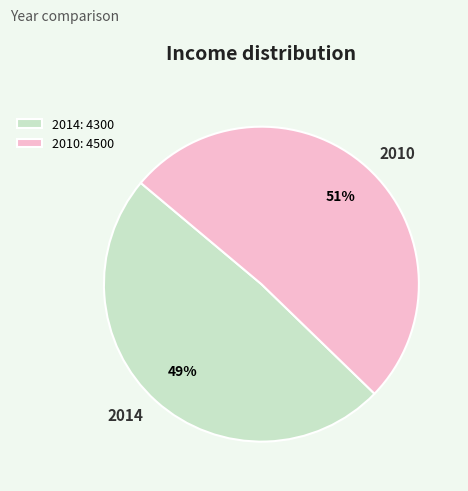

Rank the categories by value from lowest to highest.

2014, 2010